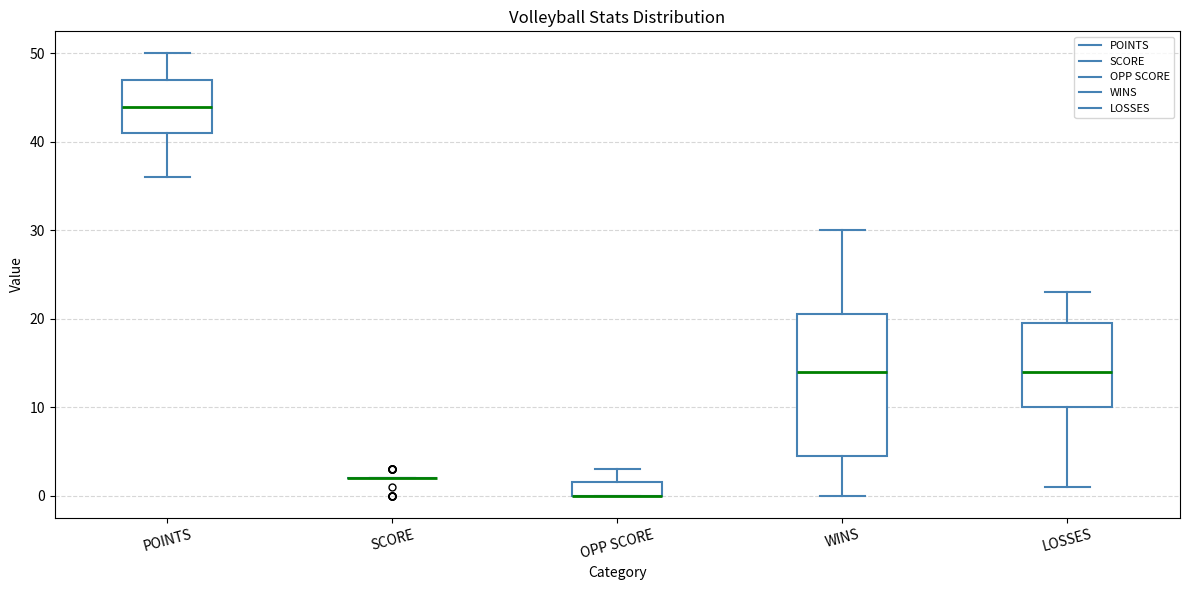

Reading left to right, transcribe this box plot: for each box, give where its median line is, the range the box spans, and where its two whiskers end, as read against the y-axis. The values are not printed on the chart, so give them approximately, as read against the axis.

POINTS: median 44, box 41 to 47, whiskers 36 to 50
SCORE: box collapsed to a line at 2, whiskers 2 to 2
OPP SCORE: median 0 (drawn on the box's lower edge), box 0 to 2, whiskers 0 to 3
WINS: median 14, box 5 to 21, whiskers 0 to 30
LOSSES: median 14, box 10 to 20, whiskers 1 to 23